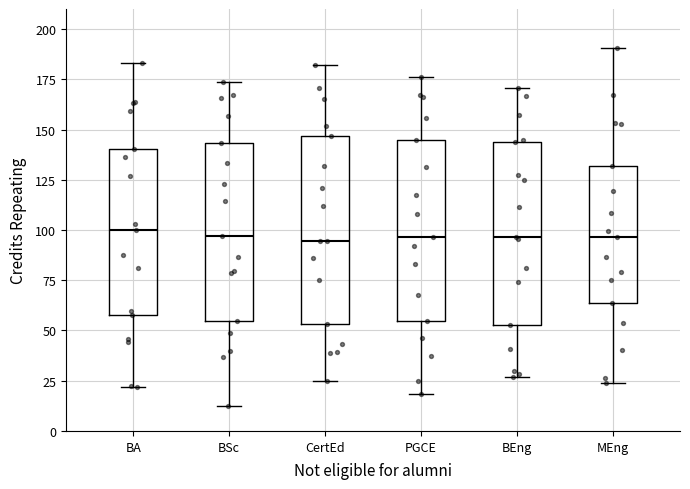

Where does the upper whisker of the box for MEng end on the y-axis? The values are not printed on the chart, so give them approximately, as read against the axis.

190